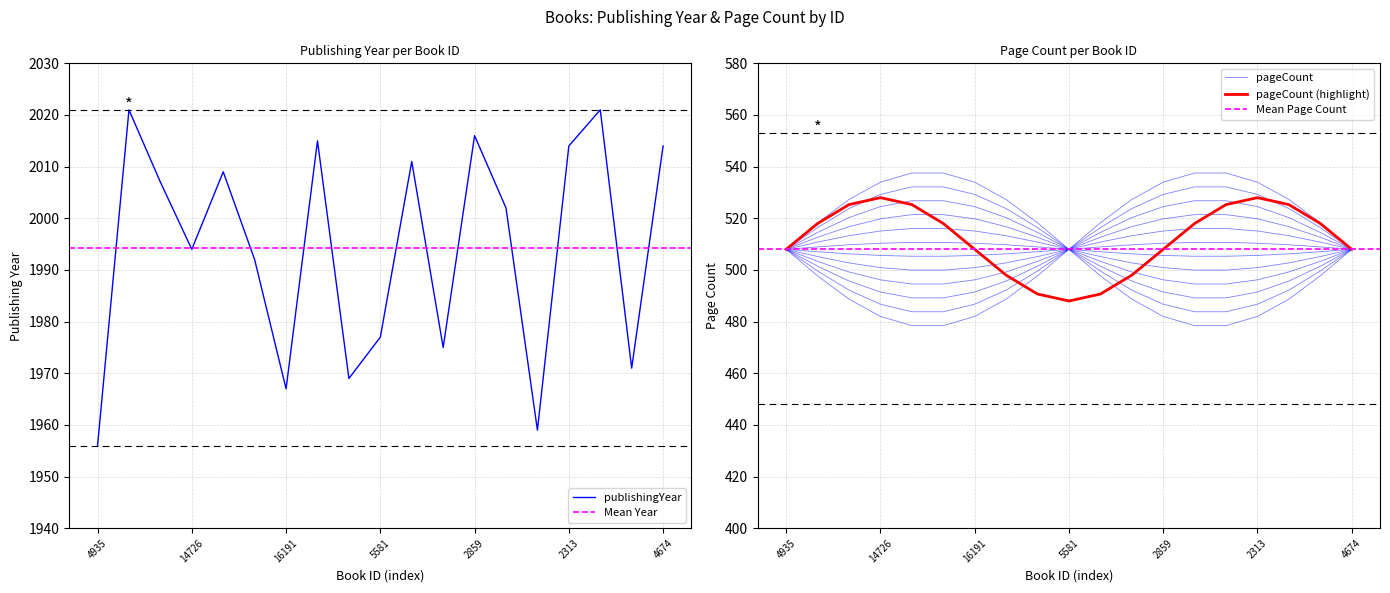

What is the greatest value displayed?

2021